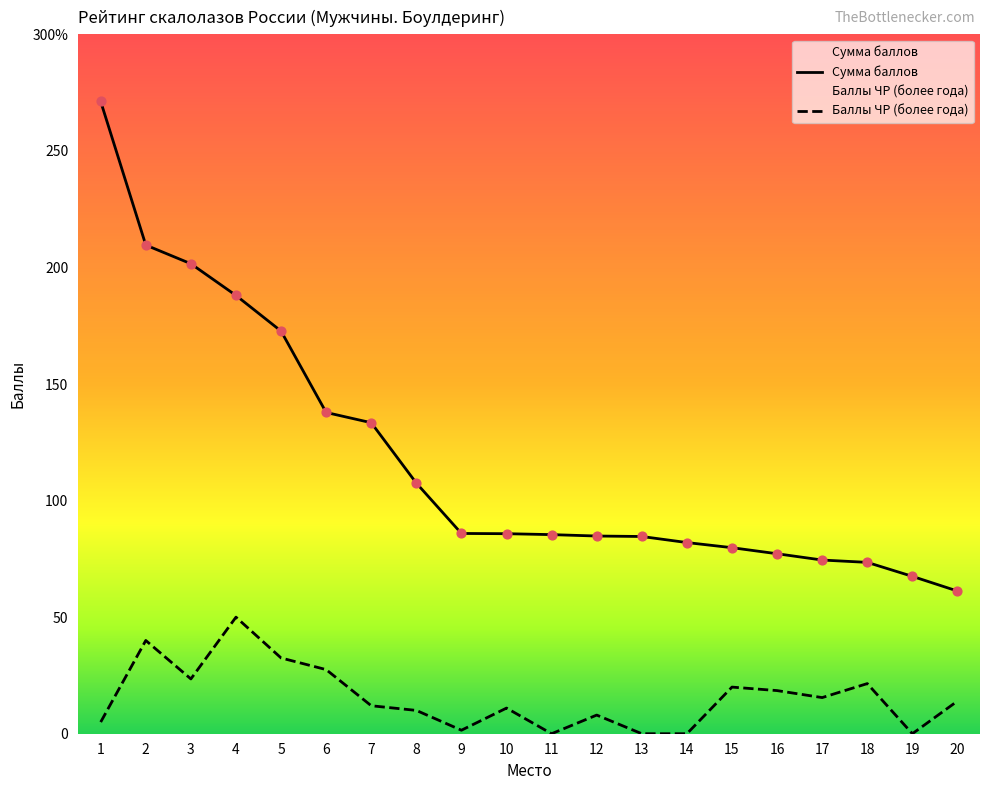

Which series has the largest total across all categories?

Сумма баллов